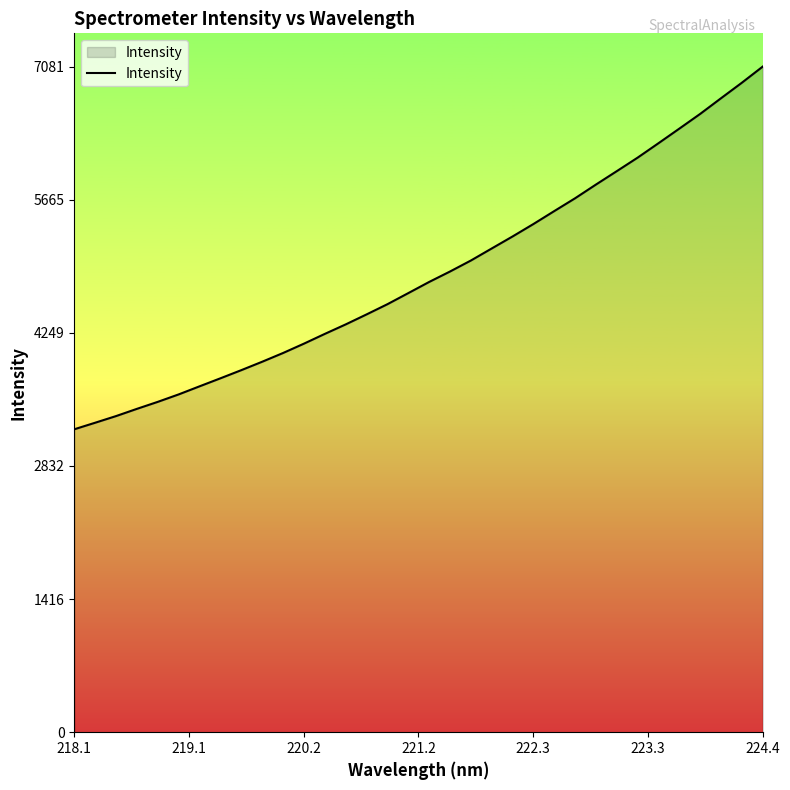

What is the maximum value shown in the chart?

7081.9